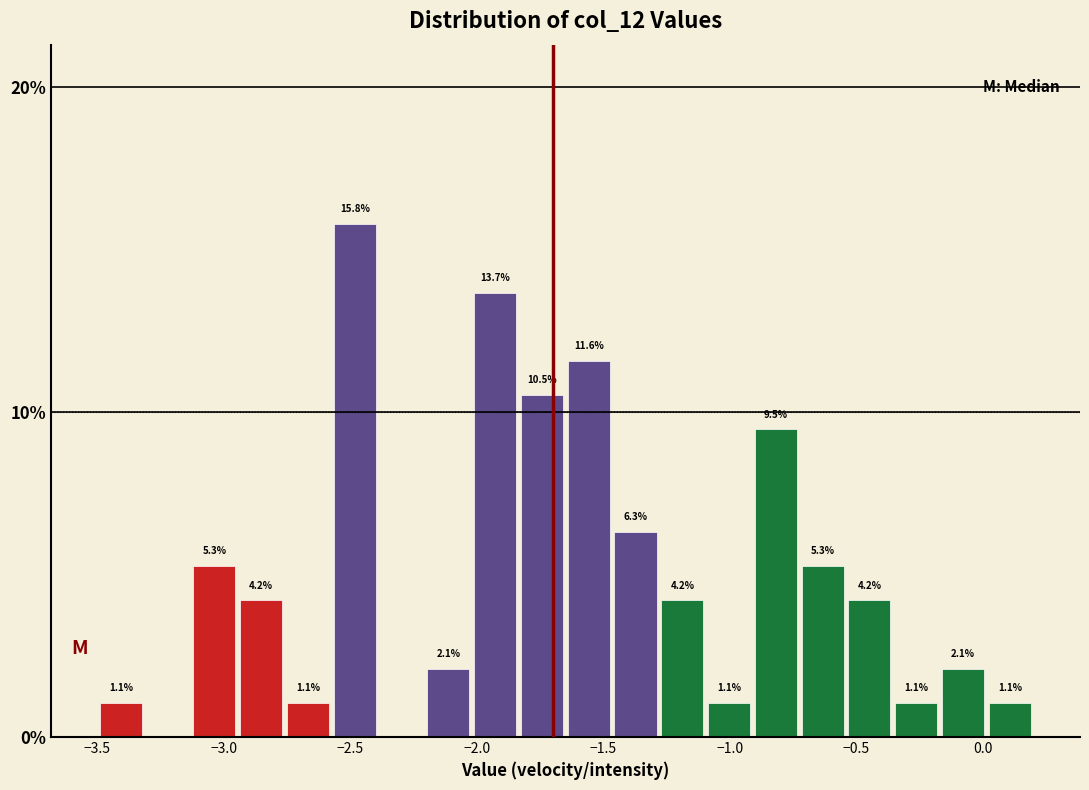

Read against the x-axis, roughly where is the centre of the tallest bar?

-2.50